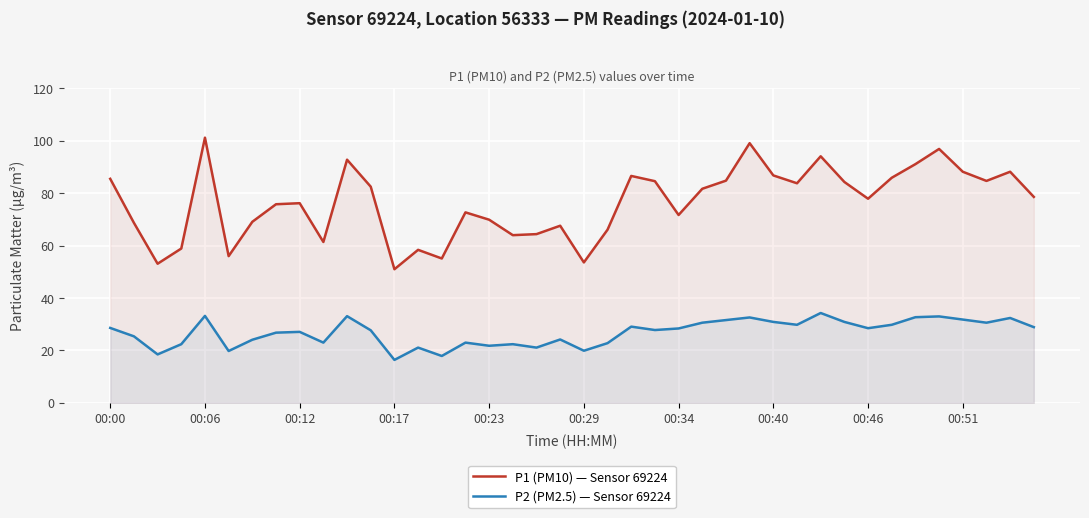

Which series has the largest total across all categories?

P1 (PM10) — Sensor 69224